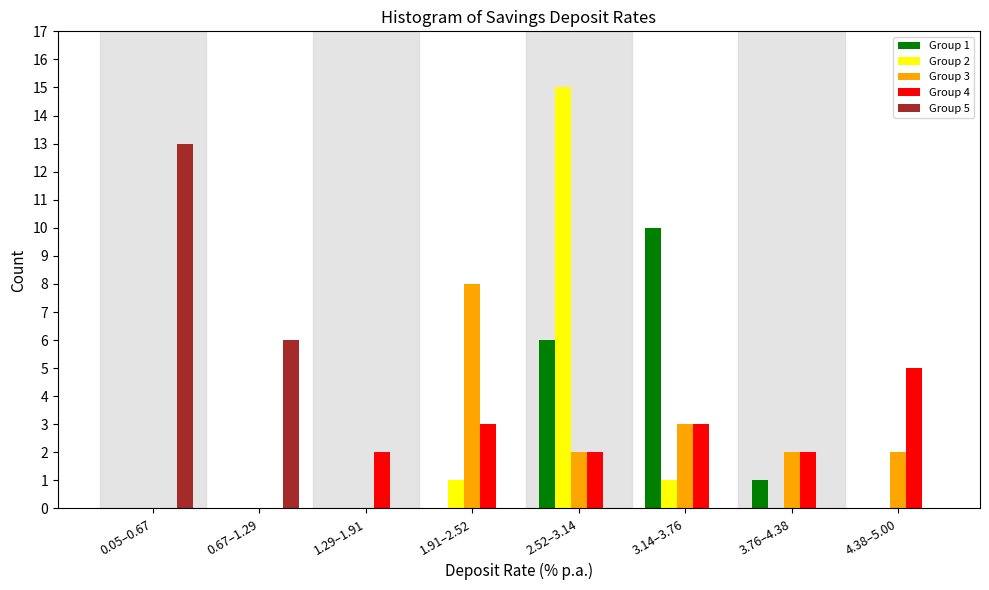

At which label does Group 5 reach its peak?

0.05–0.67